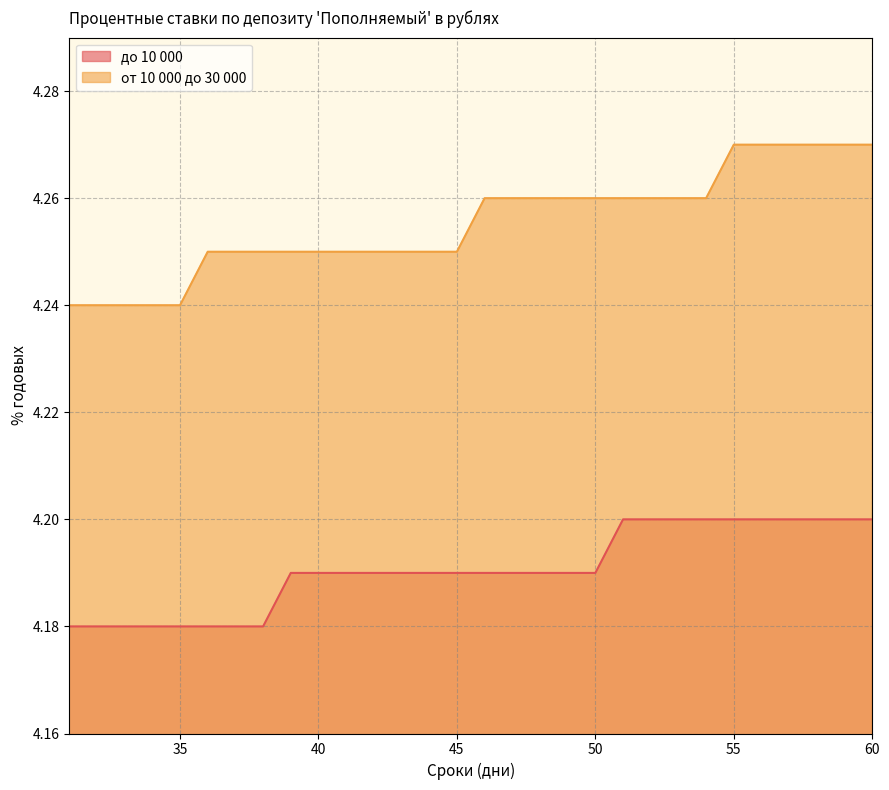

What is the maximum value for до 10 000?

4.2